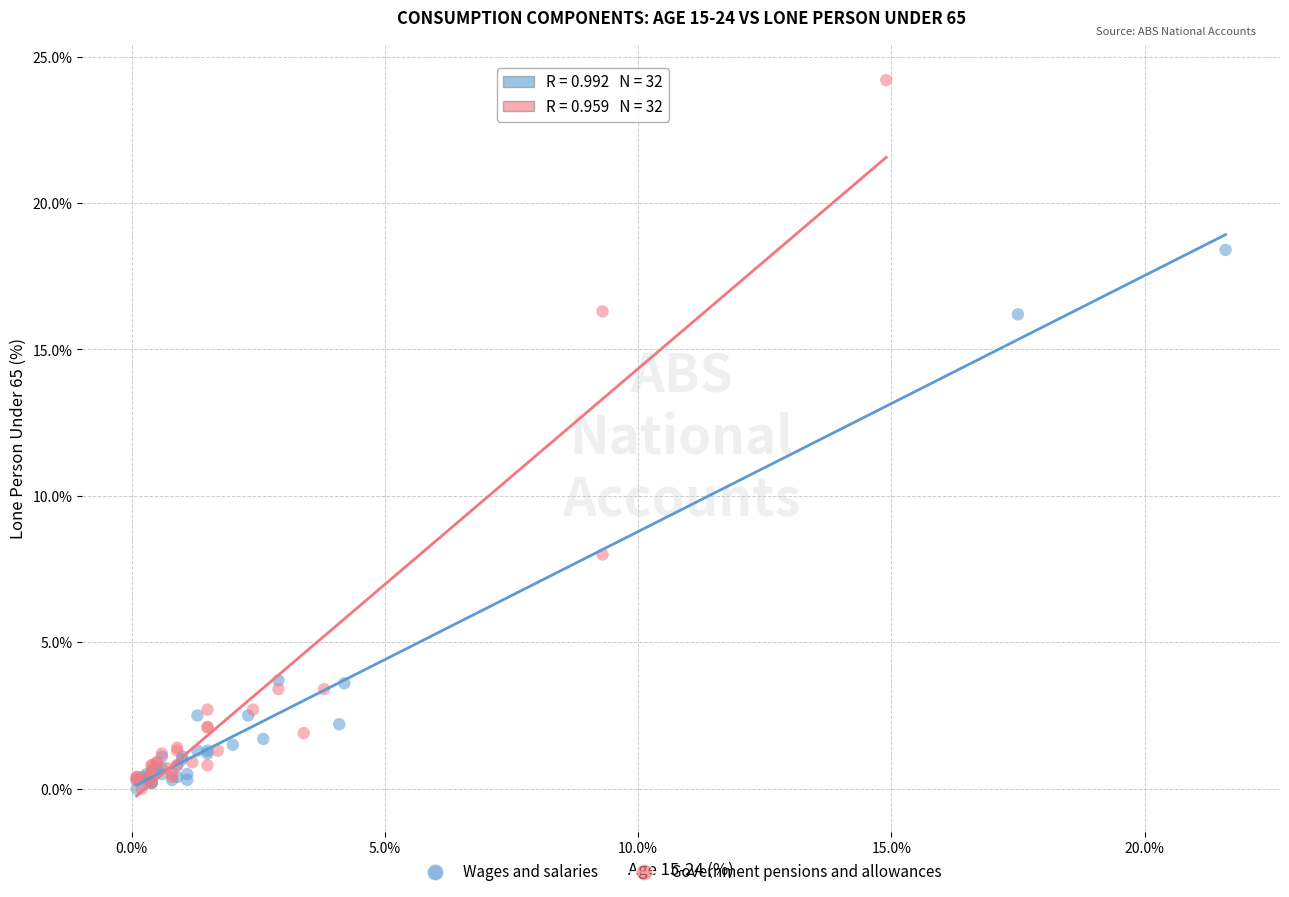

Which series contains the highest Y value?

Government pensions and allowances